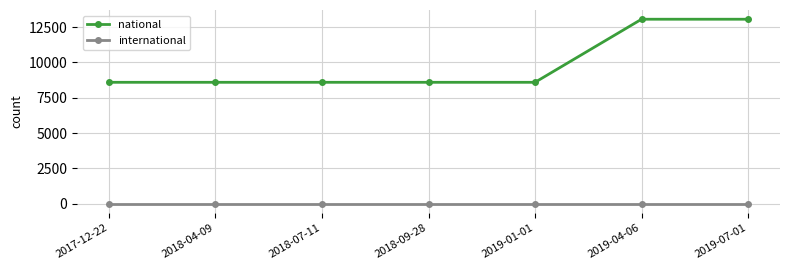

True or false: international and national intersect in this chart.

False